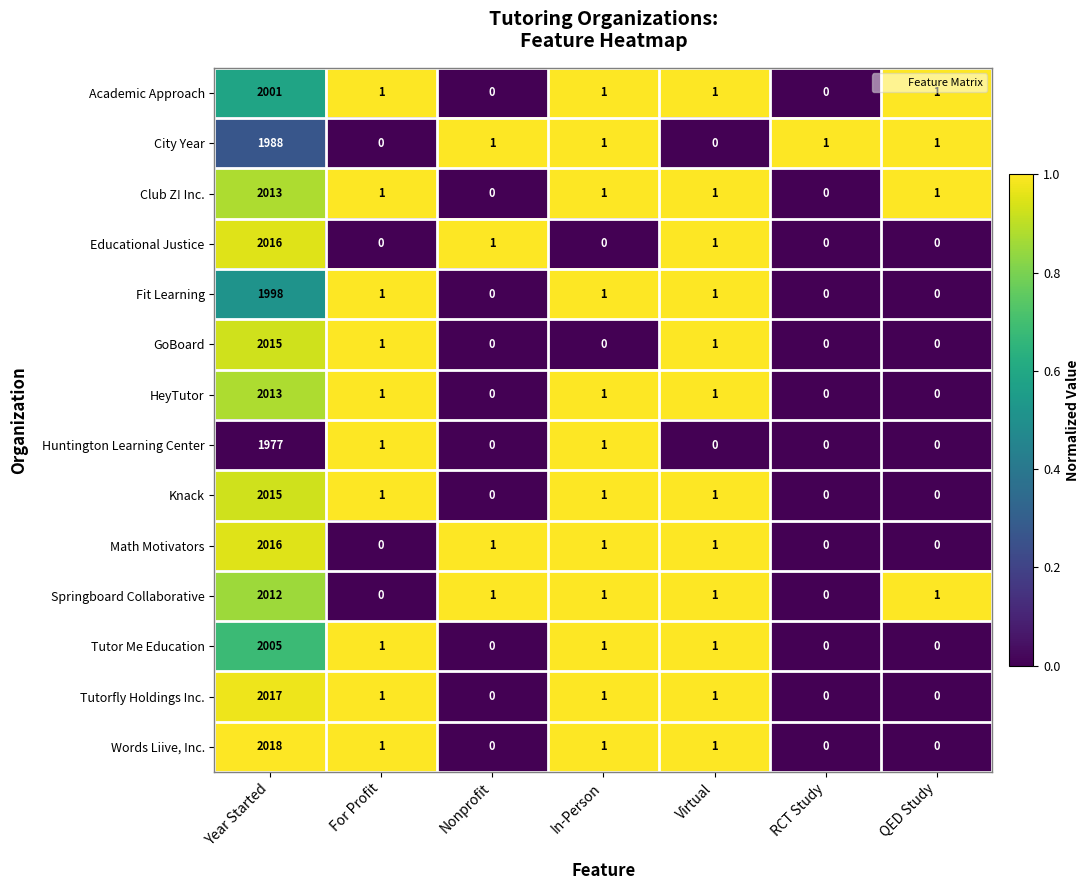

At which category is the sum across all series the highest?

Year Started